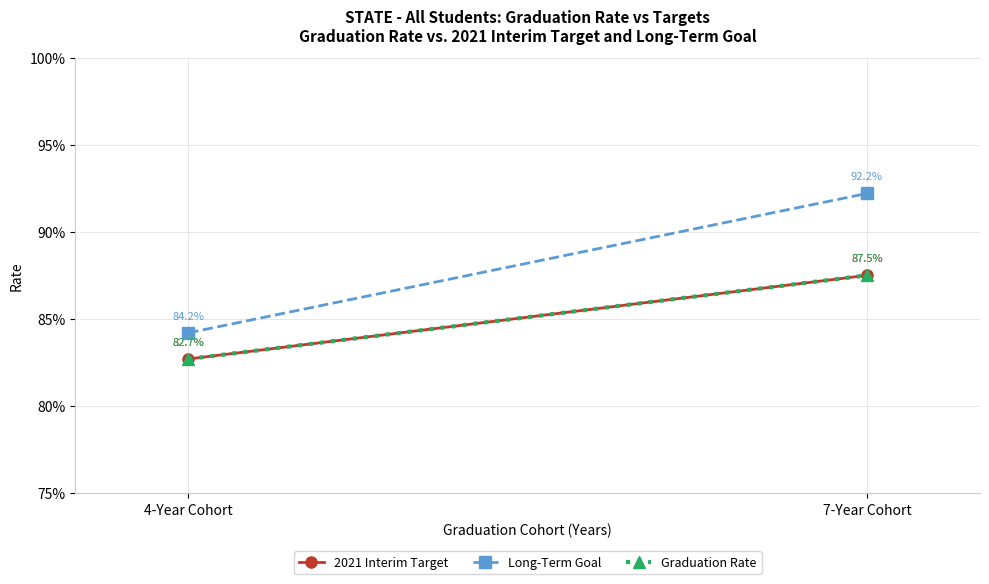

Rank the series at 7-Year Cohort from lowest to highest value.

2021 Interim Target, Graduation Rate, Long-Term Goal